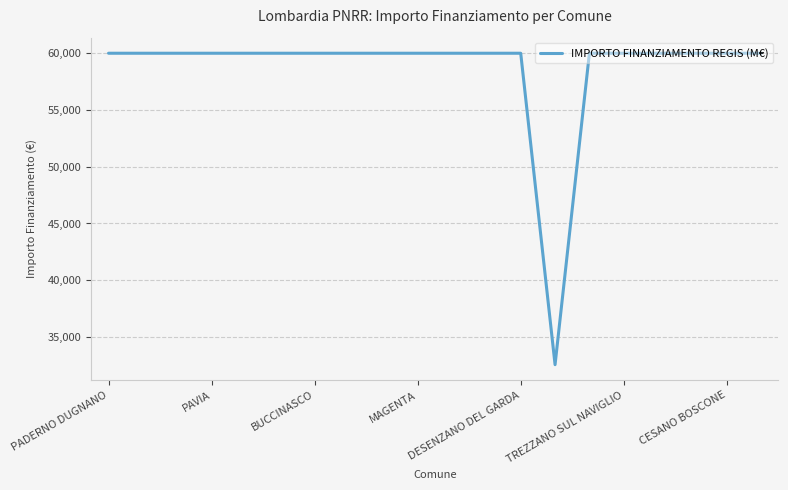

What is the minimum value shown in the chart?

32589